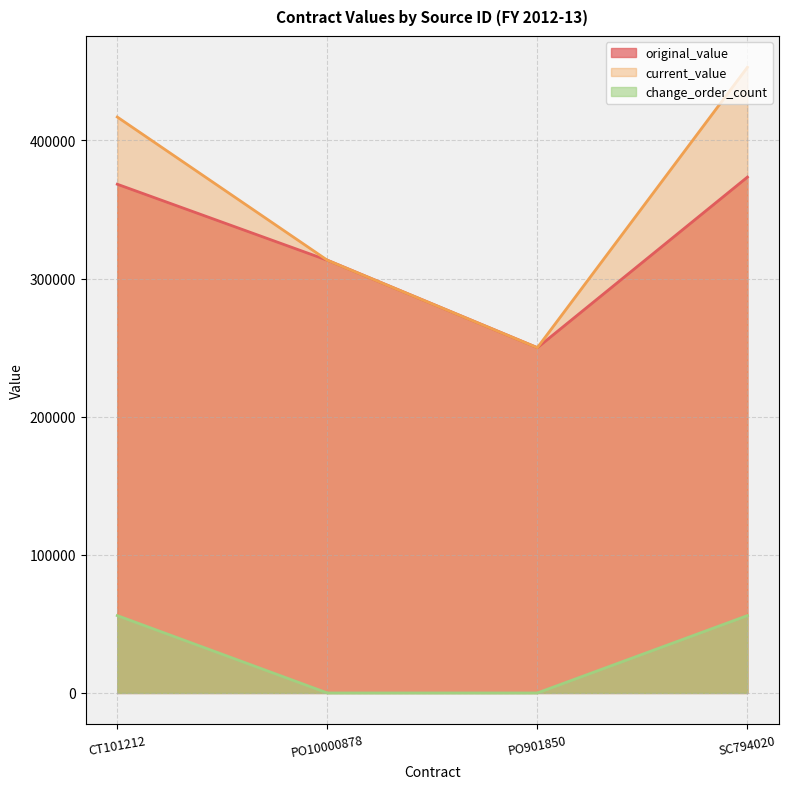

Reading left to right, what are all the values shown in this chart?

original_value: CT101212=368333.2	PO10000878=313323.4	PO901850=250000.0	SC794020=373500.0
current_value: CT101212=416994.4	PO10000878=313323.4	PO901850=250000.0	SC794020=453037.7
change_order_count: CT101212=56025.0	PO10000878=0.0	PO901850=0.0	SC794020=56025.0